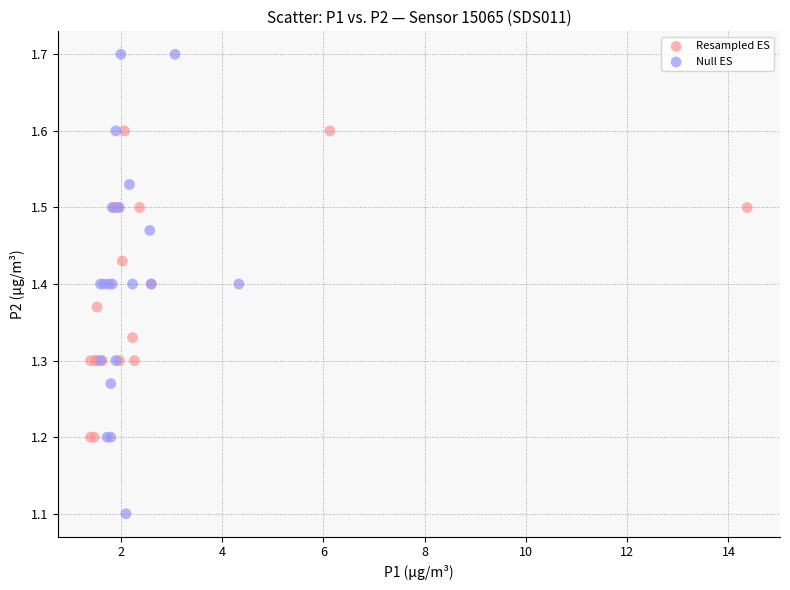

Which series reaches the minimum Y coordinate?

Null ES